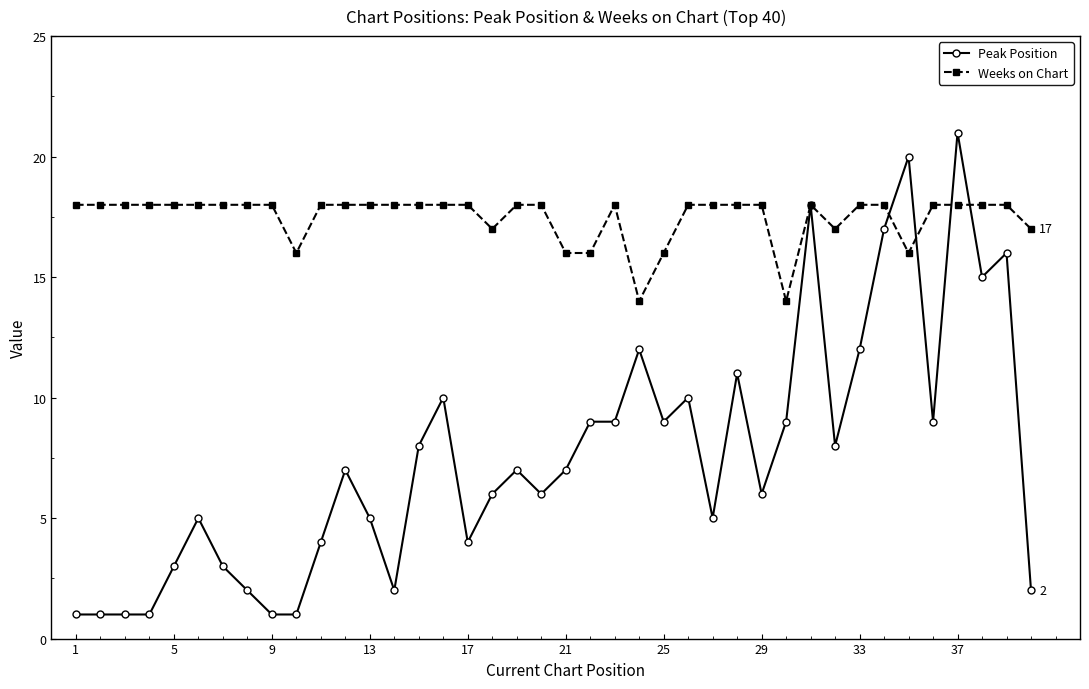

Which series has the largest total across all categories?

Weeks on Chart